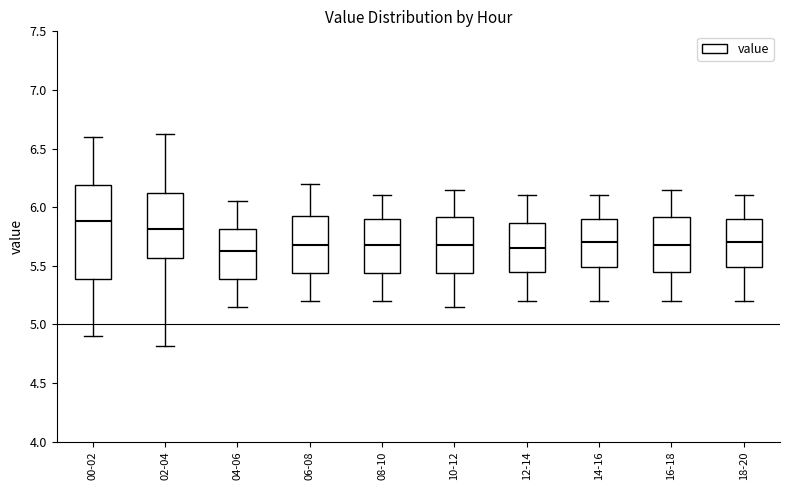

Reading left to right, transcribe this box plot: for each box, give where its median line is, the range the box spans, and where its two whiskers end, as read against the y-axis. The values are not printed on the chart, so give them approximately, as read against the axis.

00-02: median 5.90, box 5.40 to 6.20, whiskers 4.90 to 6.60
02-04: median 5.80, box 5.55 to 6.15, whiskers 4.80 to 6.60
04-06: median 5.65, box 5.40 to 5.80, whiskers 5.15 to 6.05
06-08: median 5.70, box 5.45 to 5.95, whiskers 5.20 to 6.20
08-10: median 5.70, box 5.45 to 5.90, whiskers 5.20 to 6.10
10-12: median 5.70, box 5.45 to 5.90, whiskers 5.15 to 6.15
12-14: median 5.65, box 5.45 to 5.85, whiskers 5.20 to 6.10
14-16: median 5.70, box 5.50 to 5.90, whiskers 5.20 to 6.10
16-18: median 5.70, box 5.45 to 5.90, whiskers 5.20 to 6.15
18-20: median 5.70, box 5.50 to 5.90, whiskers 5.20 to 6.10